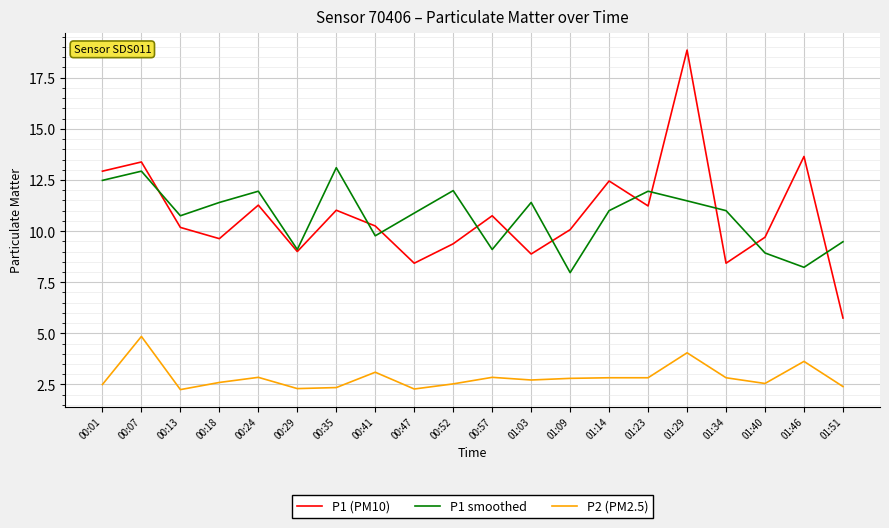

What is the total value across all series at 00:18?

23.6